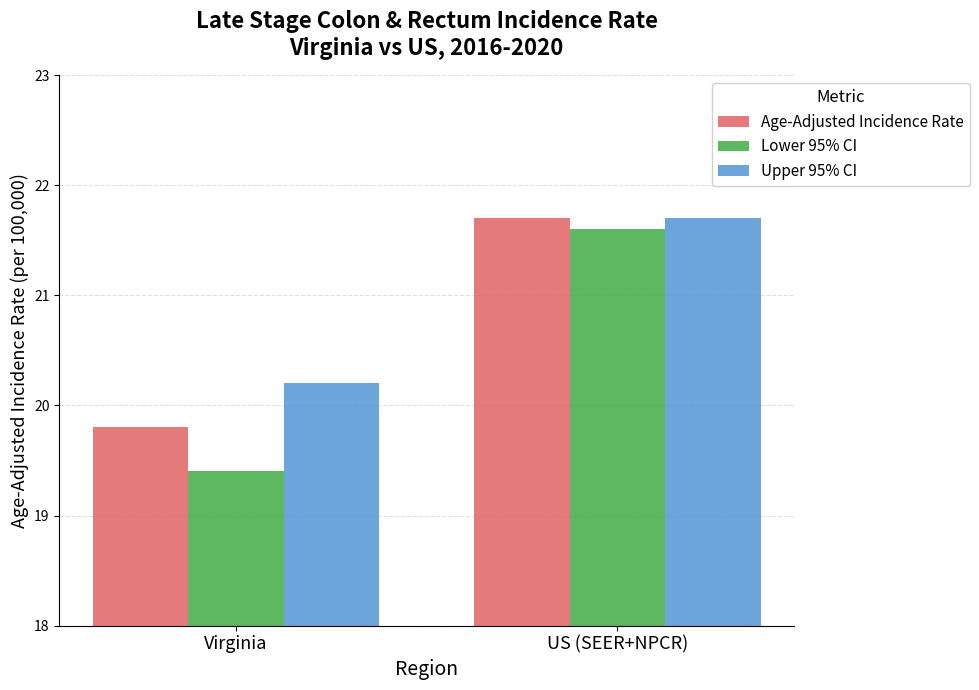

Which series has the largest total across all categories?

Upper 95% CI